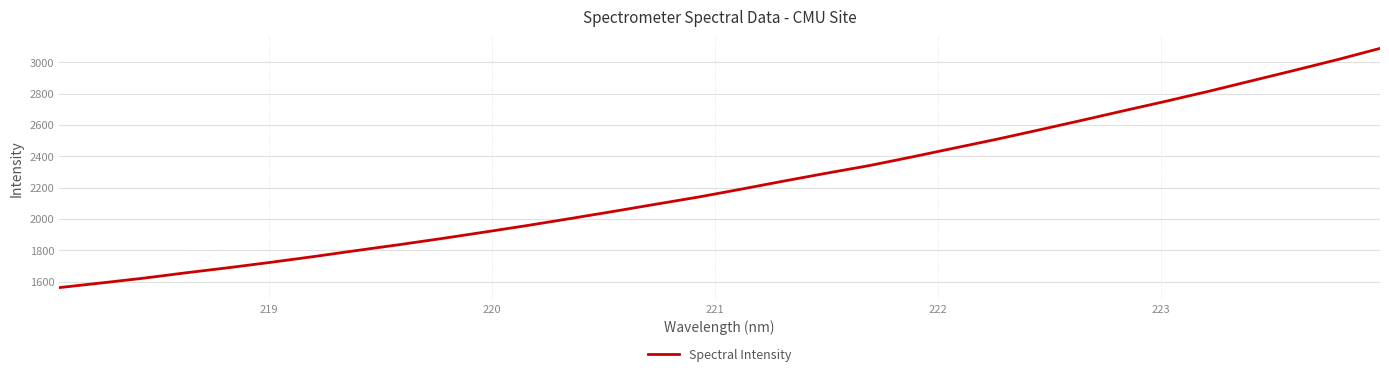

Does the chart display data point markers on the line(s)?

No